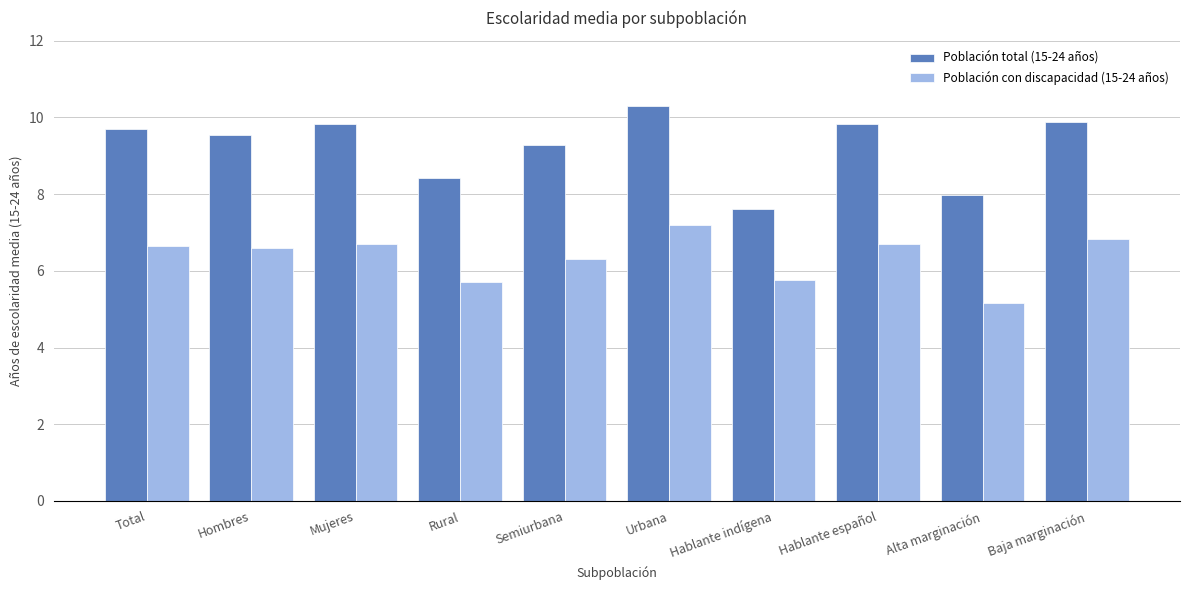

What is the label of the 7th bar from the left?

Hablante indígena